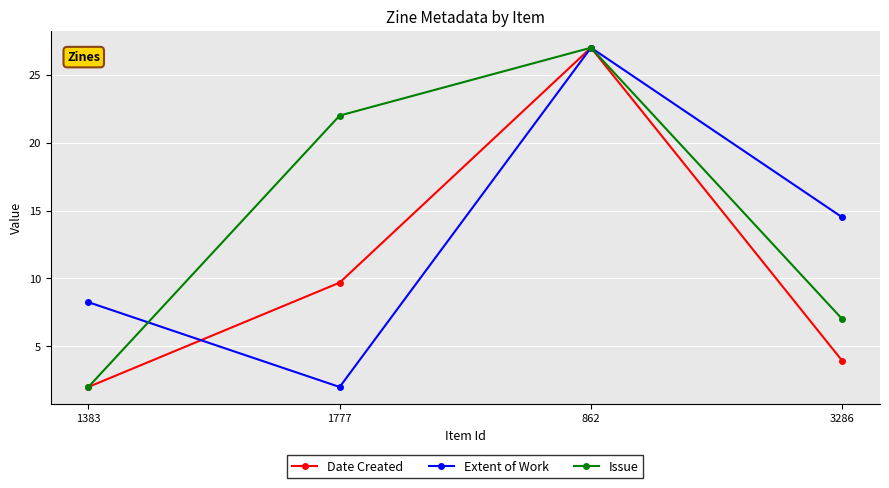

List the series in order of their overall mean, highest first.

Issue, Extent of Work, Date Created